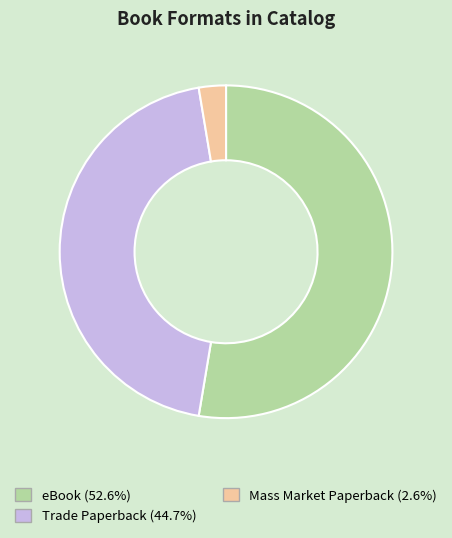

Combined, do eBook and Mass Market Paperback account for over 50%?

Yes